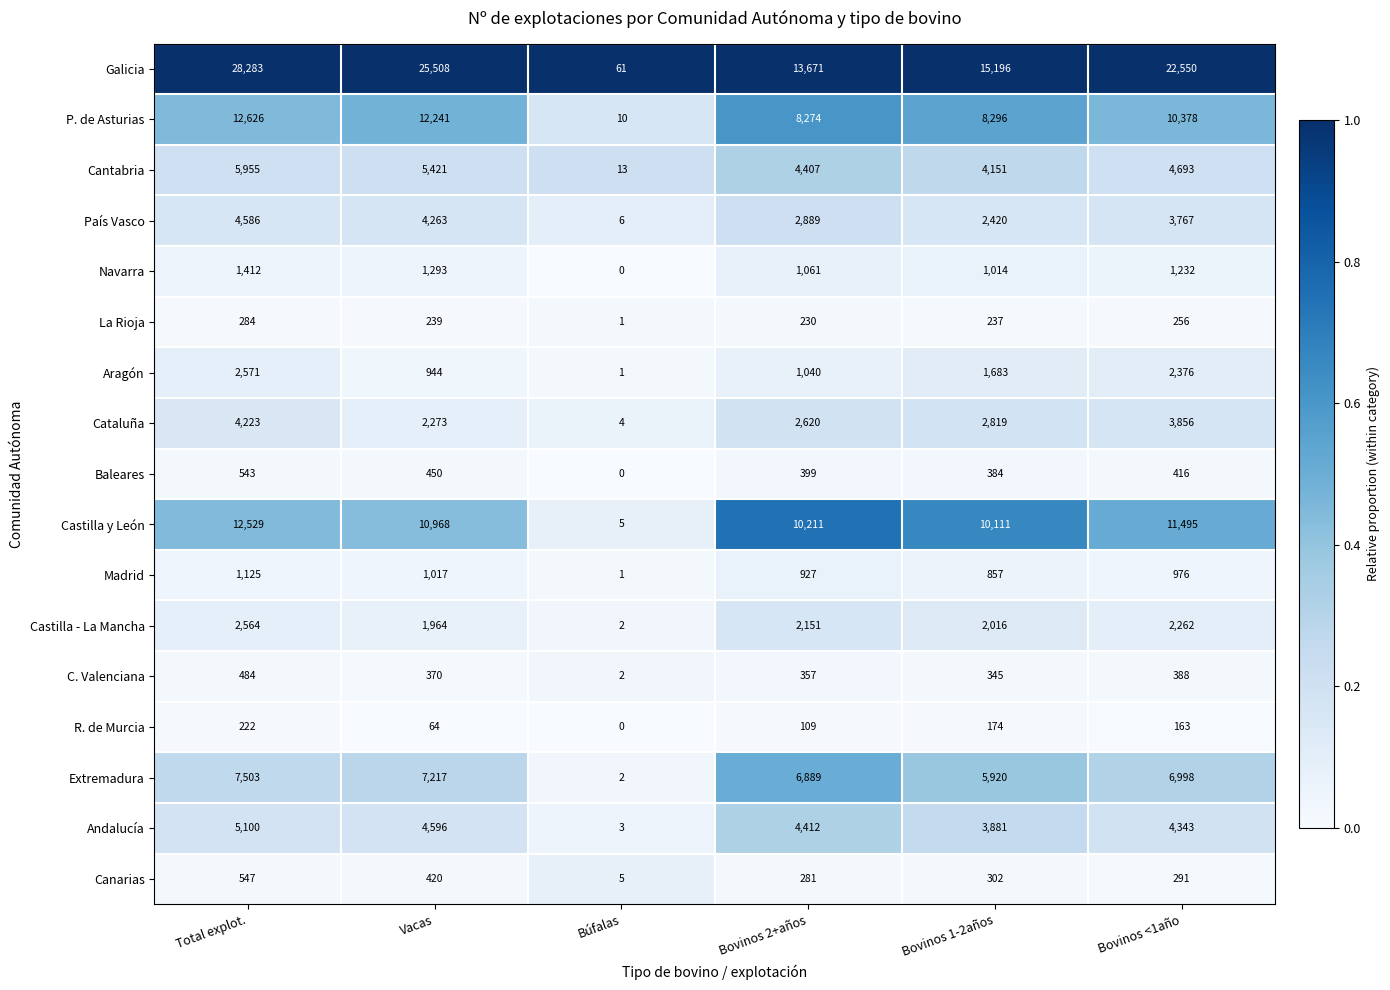

What is the spread (max minus min) of values at Búfalas?

61